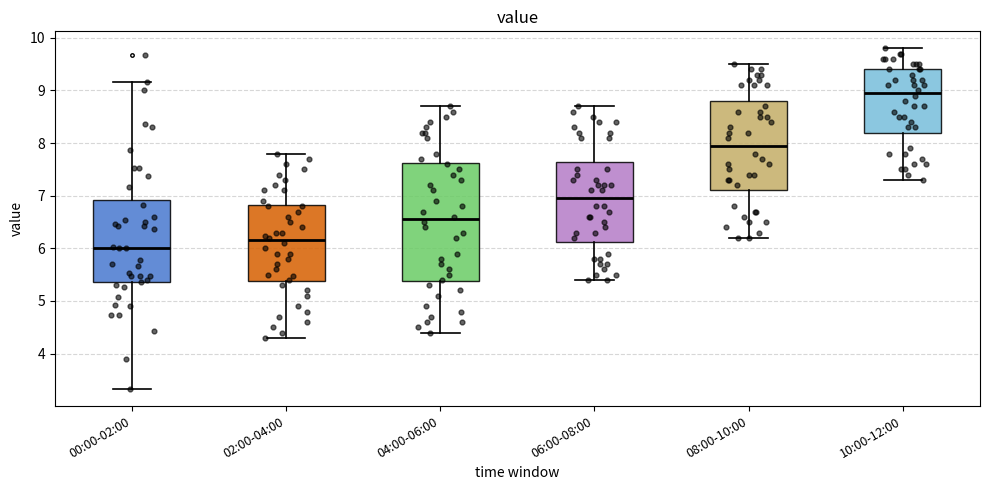

Which box is the tallest, from its lower edge to its upper edge?

04:00-06:00